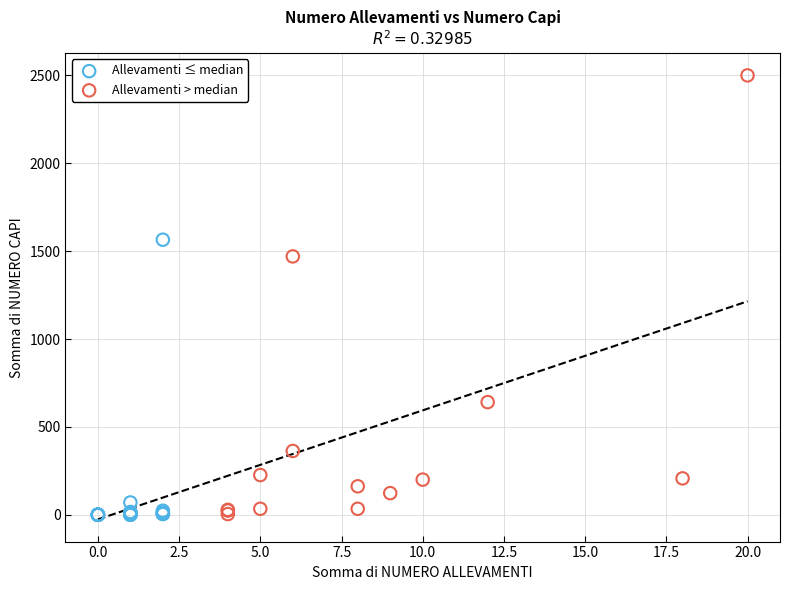

Which series reaches the maximum Y coordinate?

Allevamenti > median